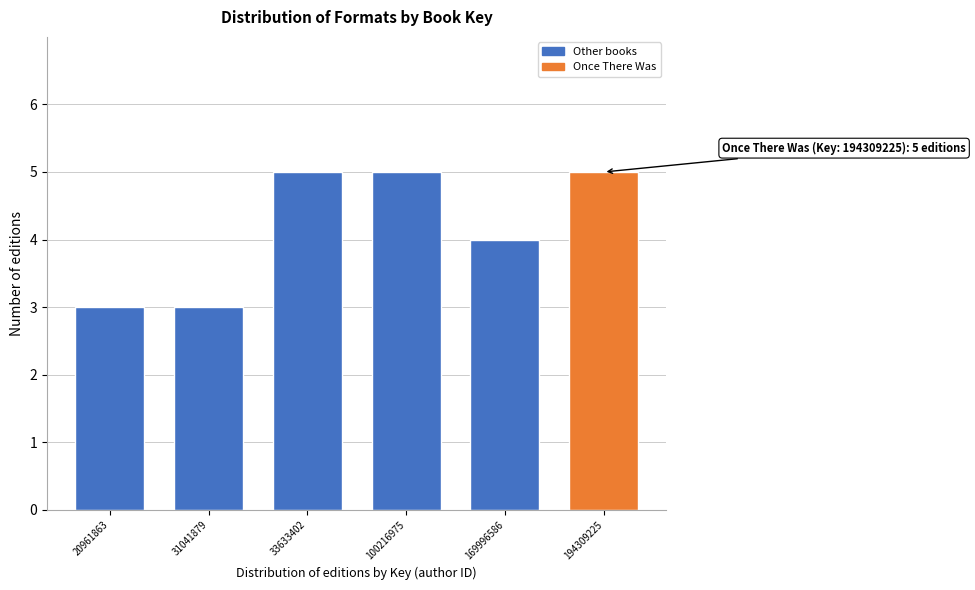

Reading left to right, list all the values displayed in this chart.

20961863=3	31041879=3	33633402=5	100216975=5	169996586=4	194309225=5